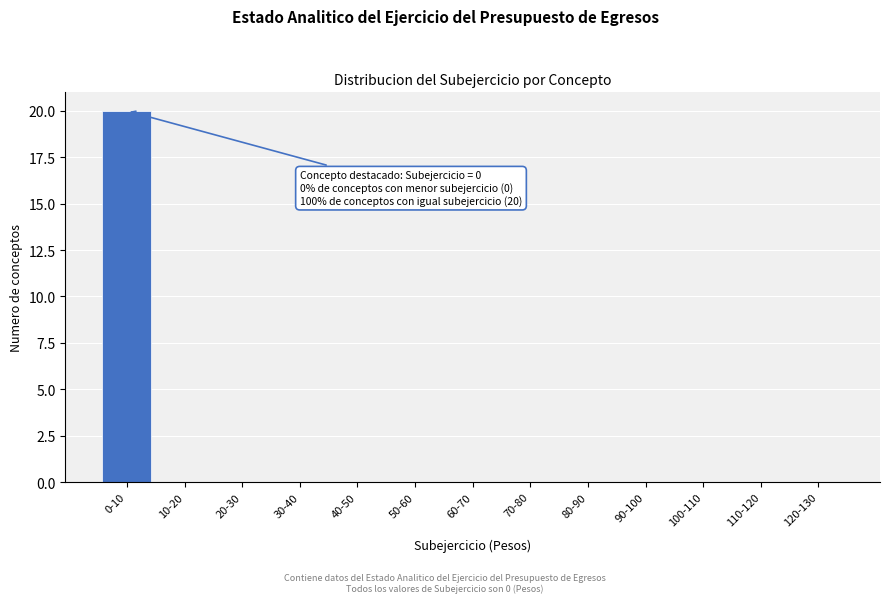

Reading left to right, transcribe all the data shown in this chart.

0-10=20	10-20=0	20-30=0	30-40=0	40-50=0	50-60=0	60-70=0	70-80=0	80-90=0	90-100=0	100-110=0	110-120=0	120-130=0